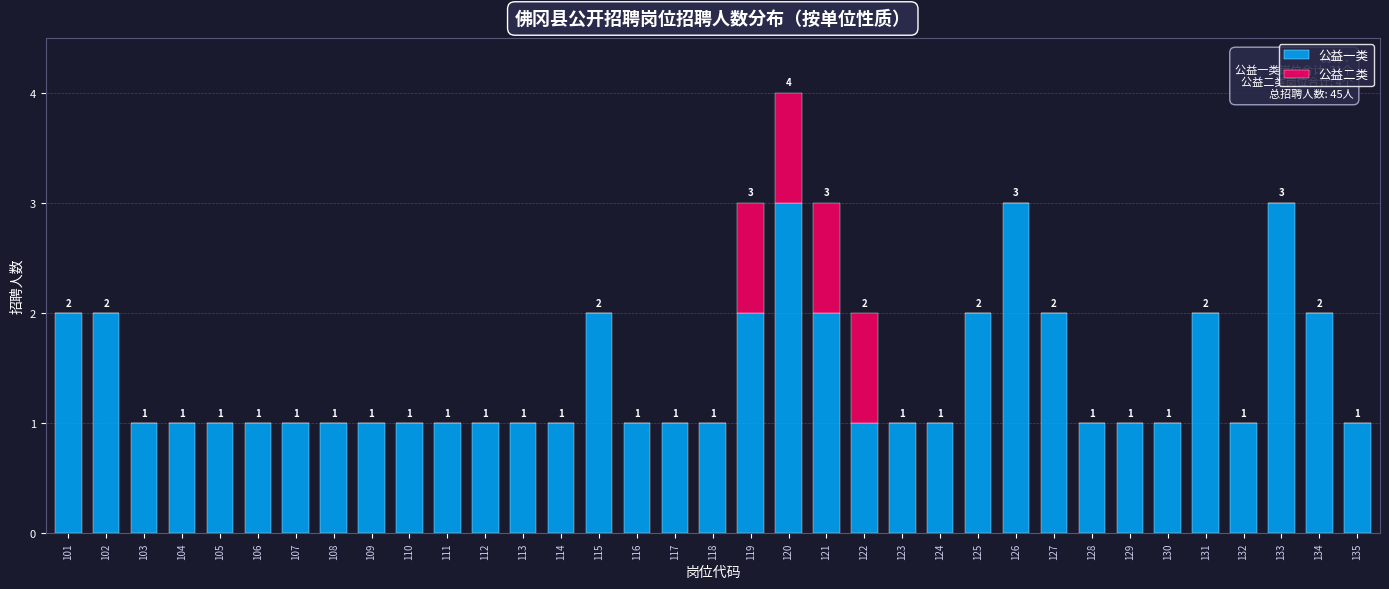

Read the 公益一类 value at 120.

3